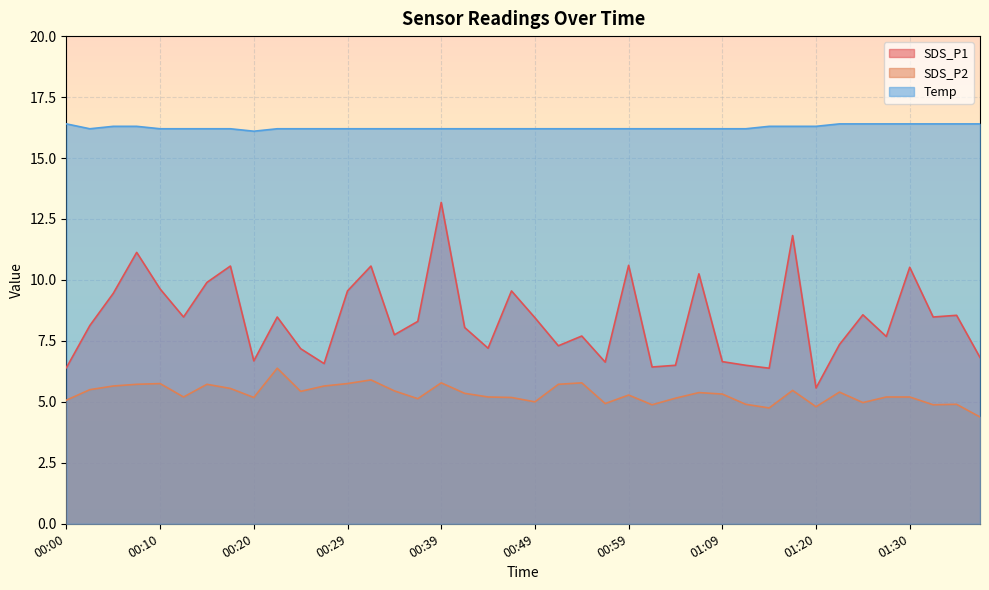

True or false: SDS_P1 and Temp intersect in this chart.

False